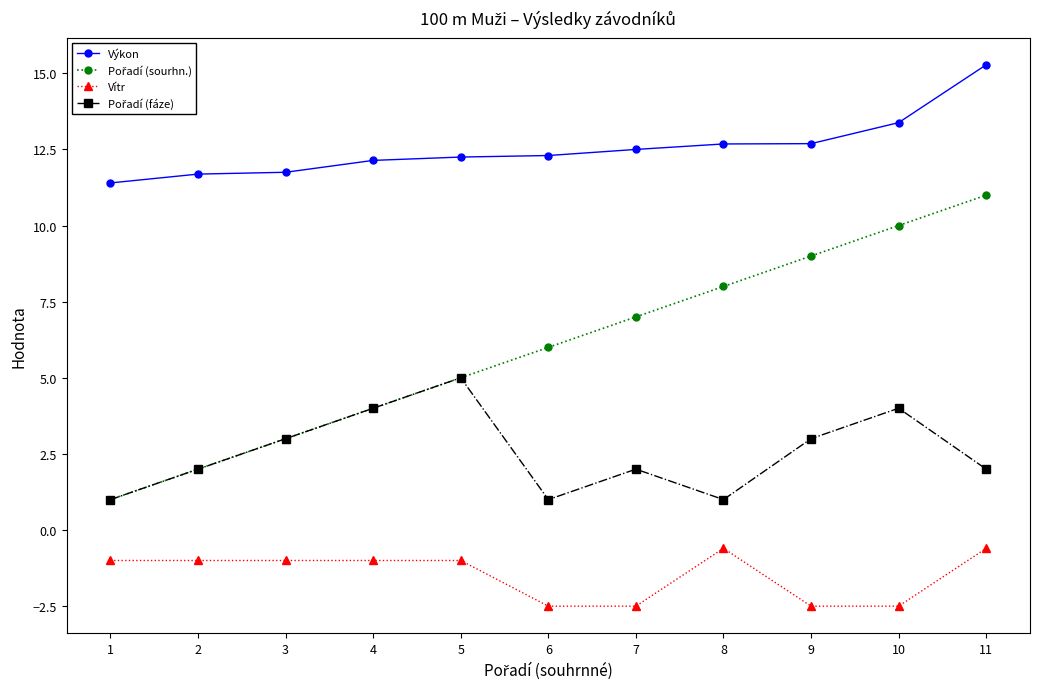

True or false: Vítr and Výkon intersect in this chart.

False